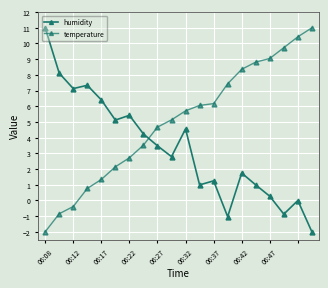

How many series are shown in this chart?

2